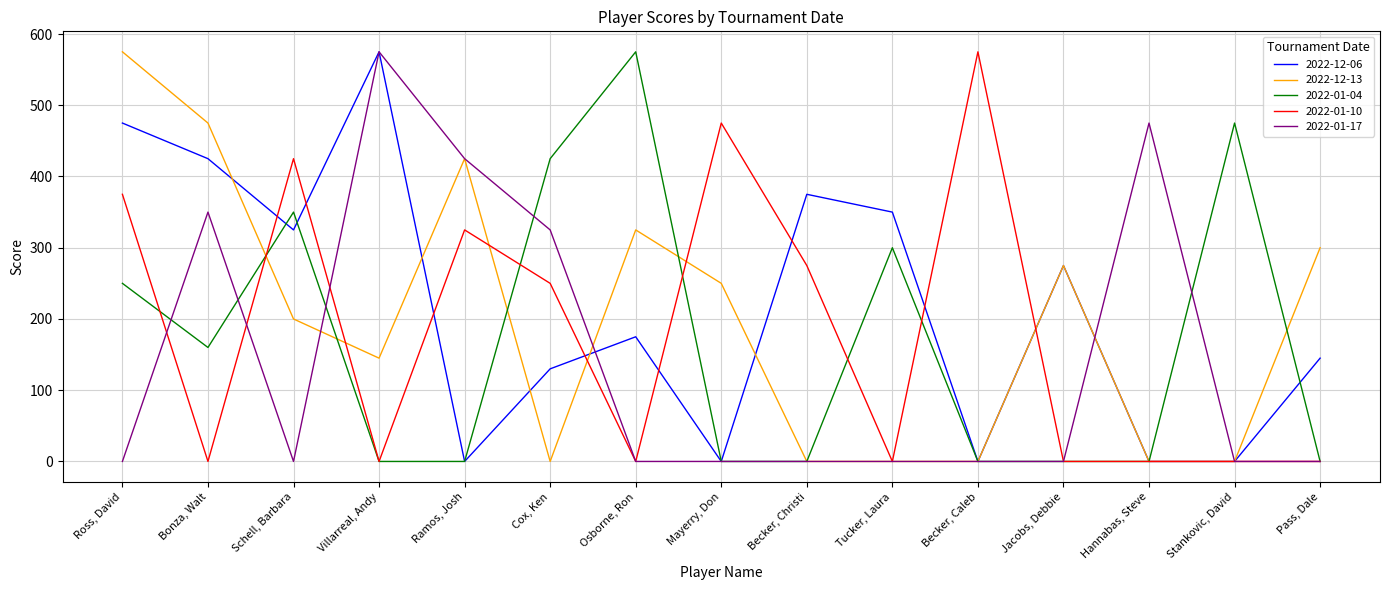

Where is 2022-01-10 nearest to the value 287?

Becker, Christi